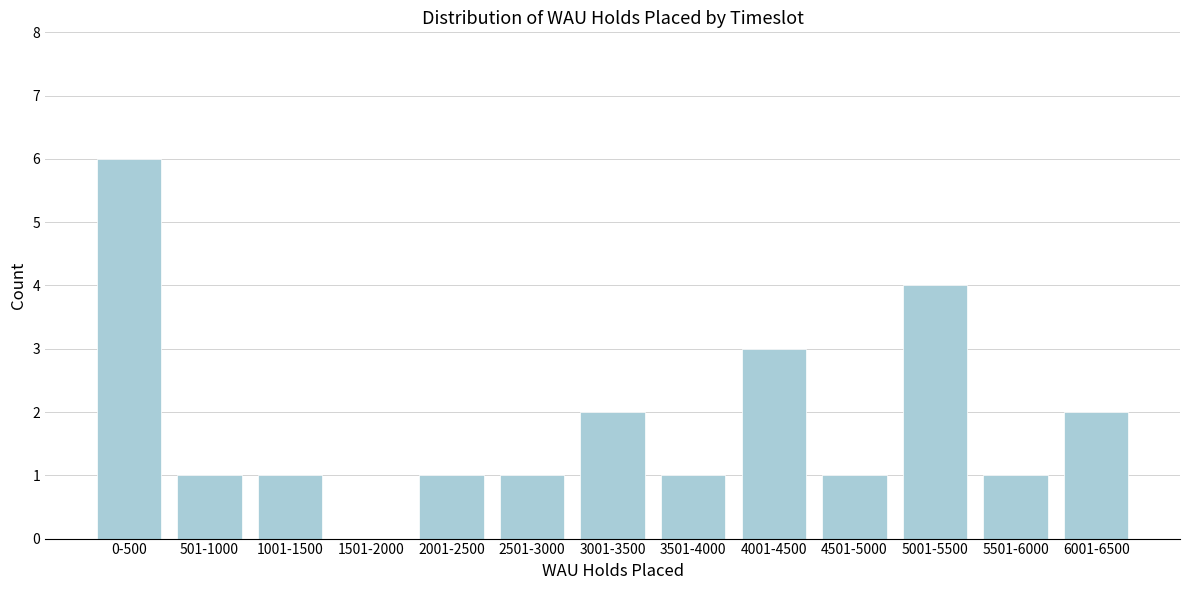

Reading right to left, transcribe all the data shown in this chart.

6001-6500=2	5501-6000=1	5001-5500=4	4501-5000=1	4001-4500=3	3501-4000=1	3001-3500=2	2501-3000=1	2001-2500=1	1501-2000=0	1001-1500=1	501-1000=1	0-500=6